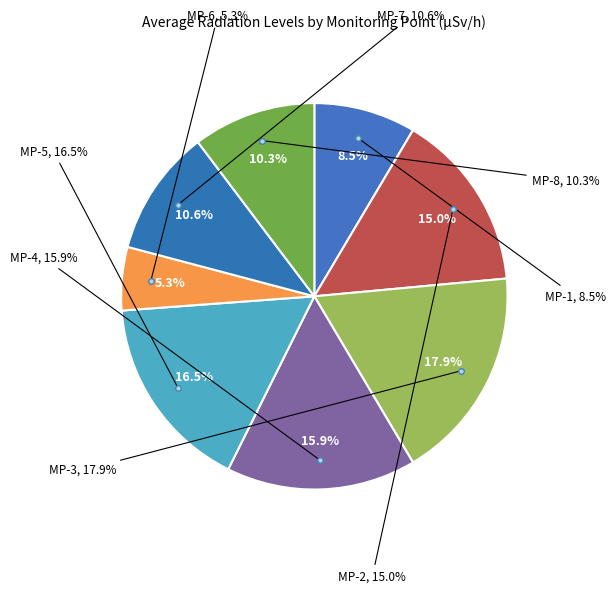

The MP-1 slice represents 1% of the pie. True or false?

False